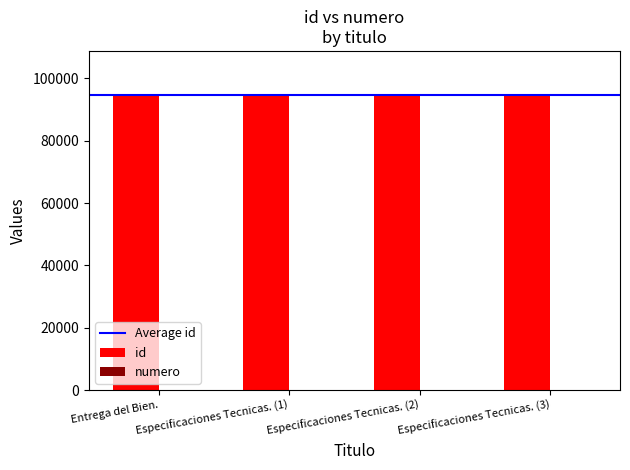

How many categories are shown in the chart?

4